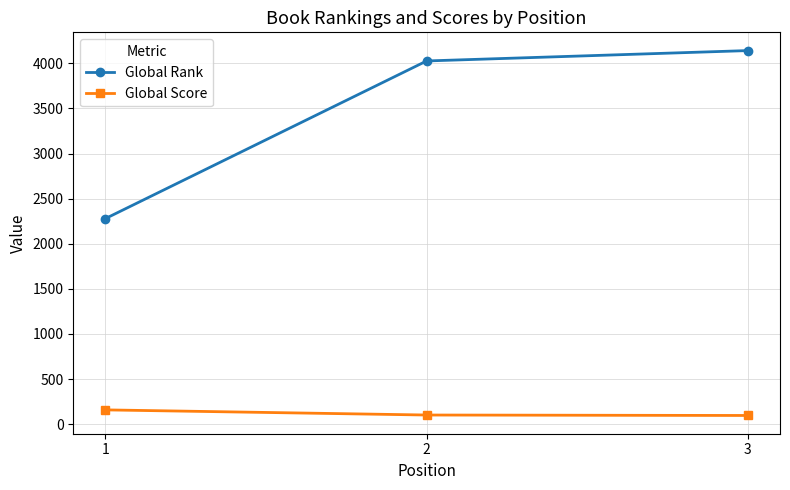

What is the sum of all Global Score values?

358